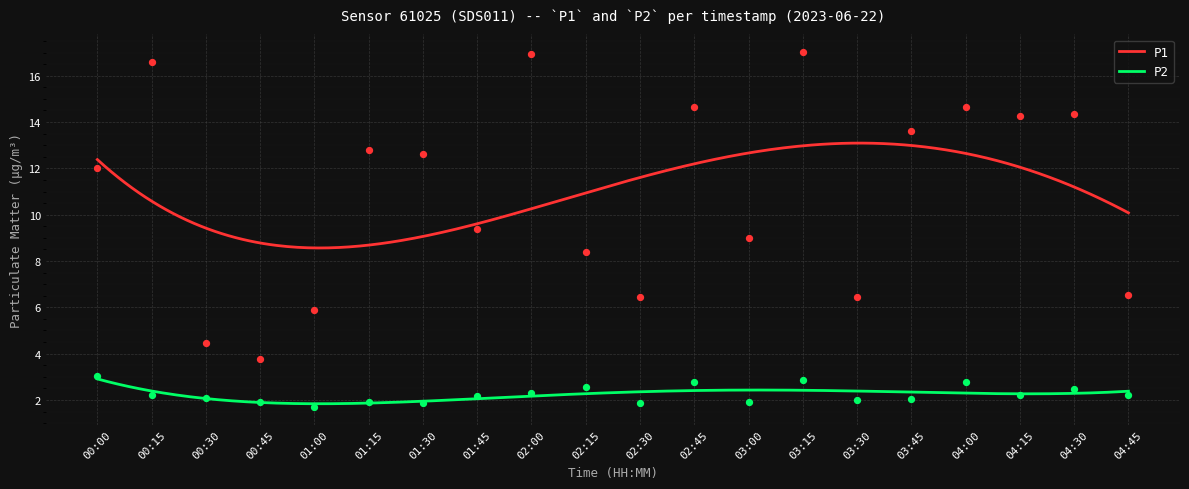

Is the value of P1 at 03:45 greater than the value of P2 at 03:45?

Yes